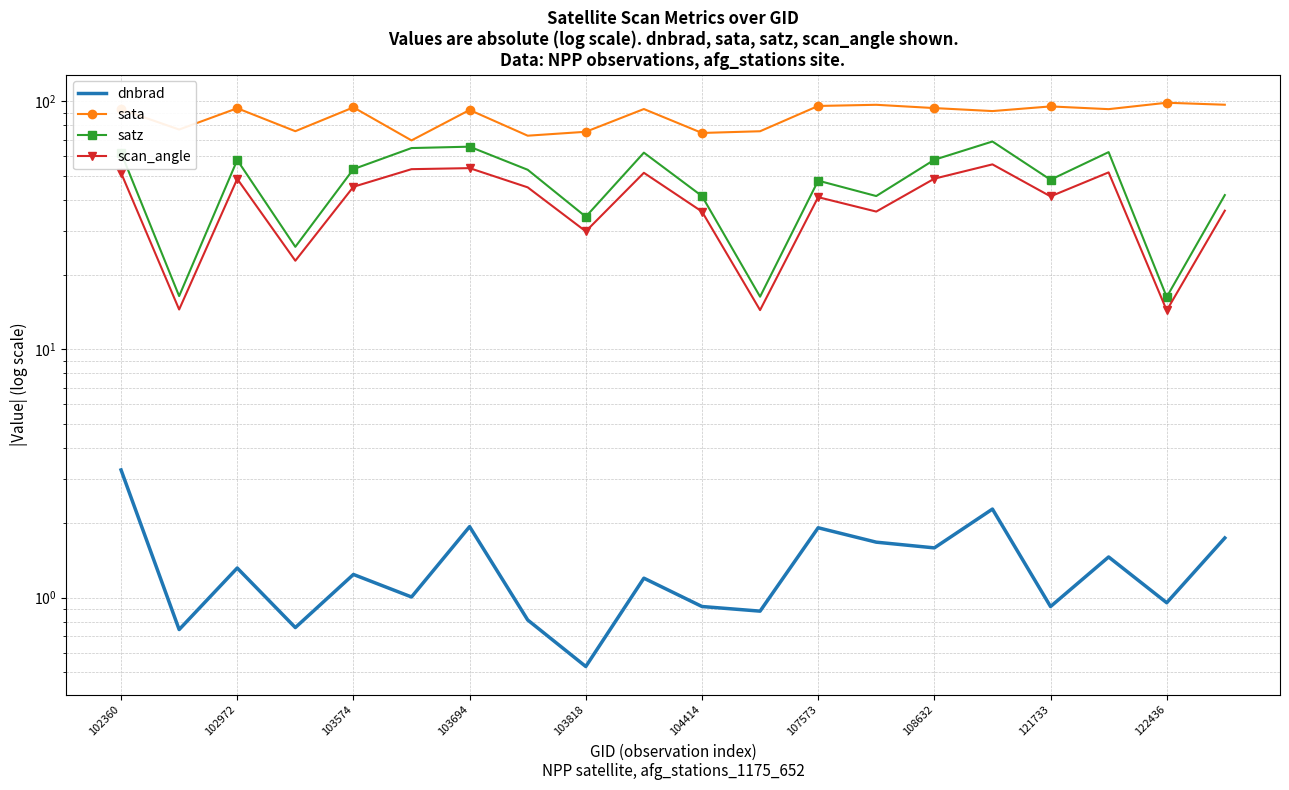

True or false: scan_angle and dnbrad cross at least once.

False